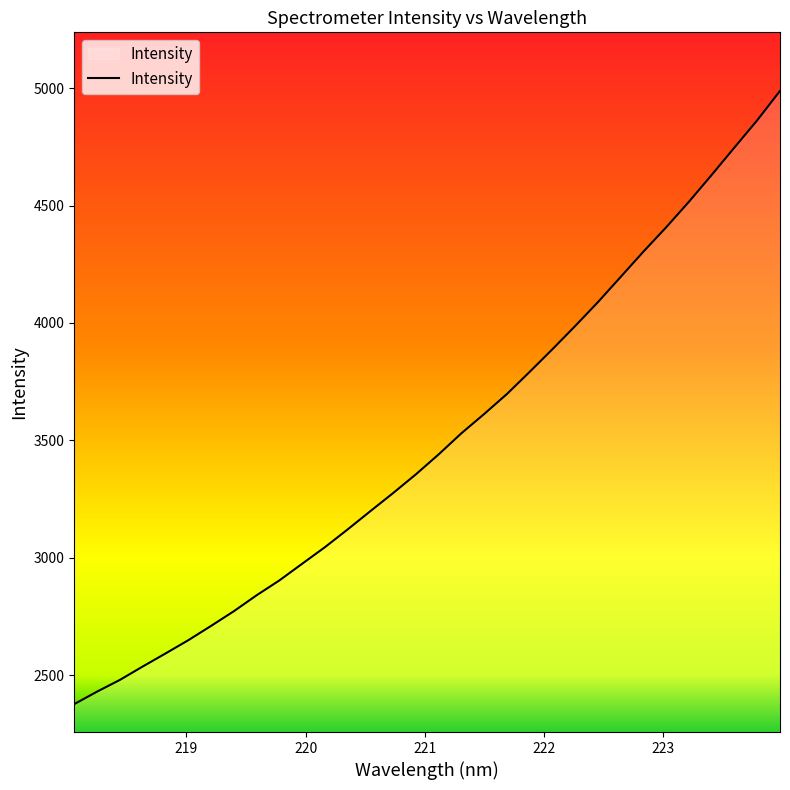

What is the smallest value displayed?

2377.3